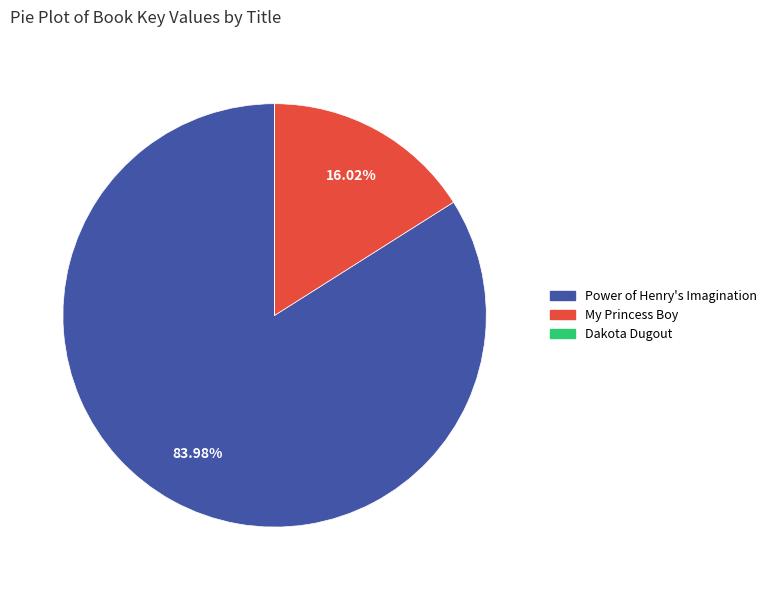

Do My Princess Boy and Power of Henry's Imagination together represent more than half of the pie?

Yes